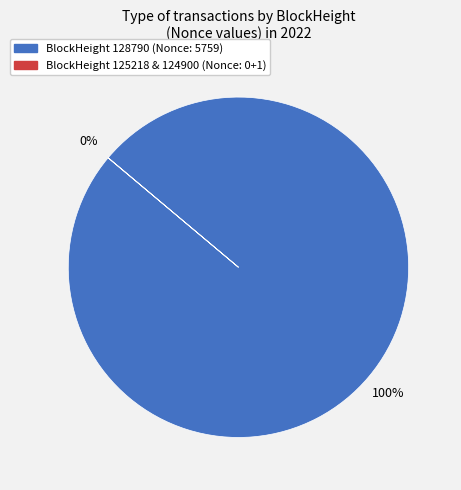

Does any single category account for the majority?

Yes